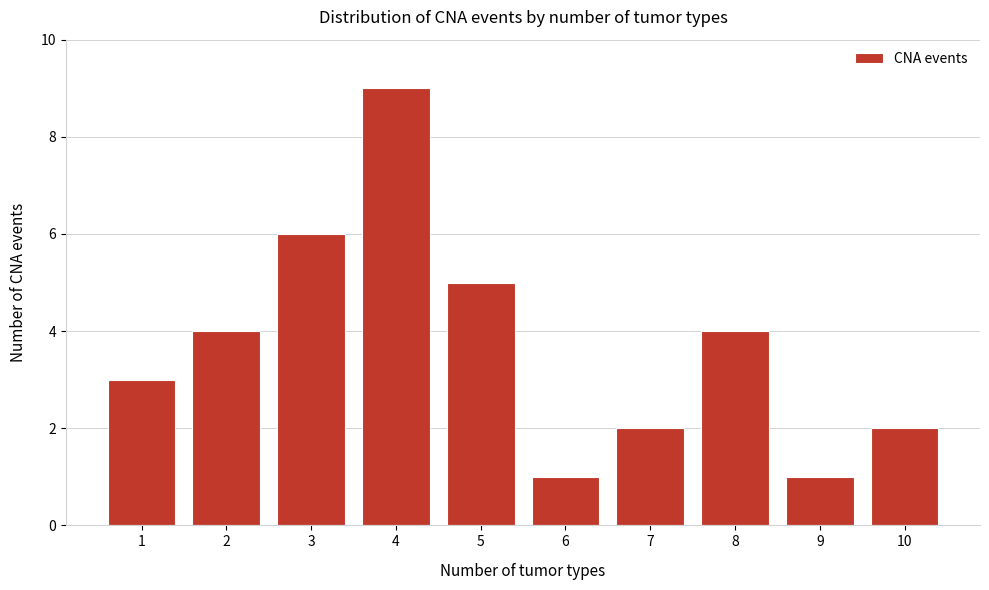

Reading left to right, transcribe all the data shown in this chart.

1=3	2=4	3=6	4=9	5=5	6=1	7=2	8=4	9=1	10=2